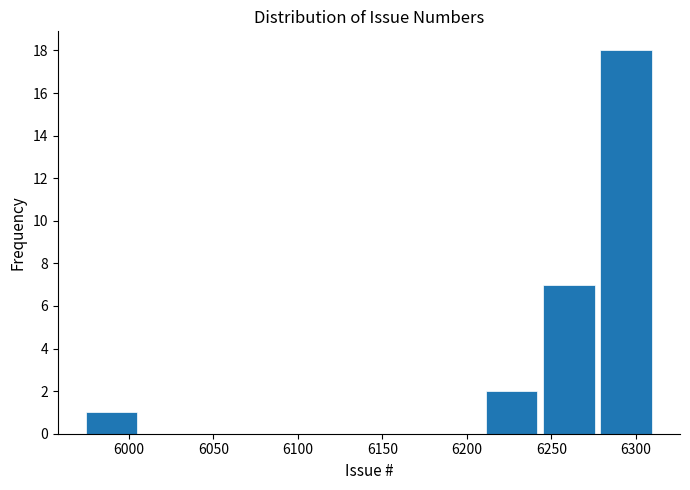

Reading left to right, list every bar in this chart as the range it spans on the x-axis followed by its height. Neither the bar edges nor the heights are printed on the chart, so give them approximately, as read against the axes.

5975 to 6005: 1
6005 to 6040: 0
6040 to 6075: 0
6075 to 6110: 0
6110 to 6140: 0
6140 to 6175: 0
6175 to 6210: 0
6210 to 6245: 2
6245 to 6275: 7
6275 to 6310: 18